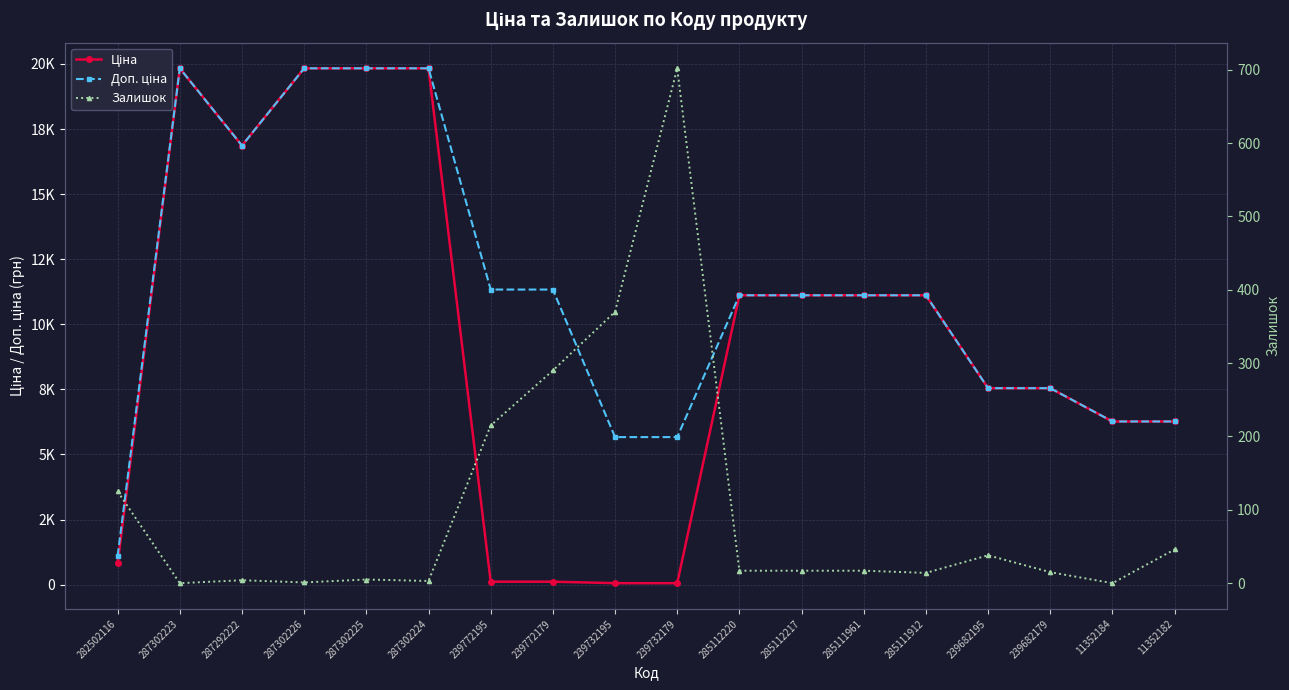

Which series has the largest total across all categories?

Доп. ціна